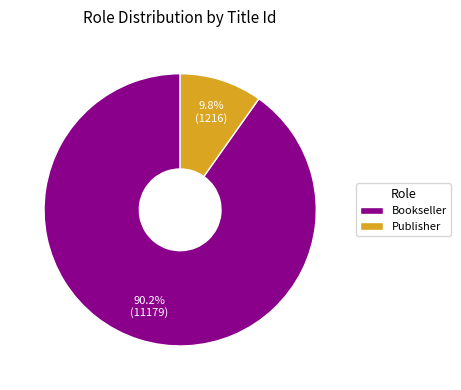

True or false: Bookseller accounts for 78% of the total.

False